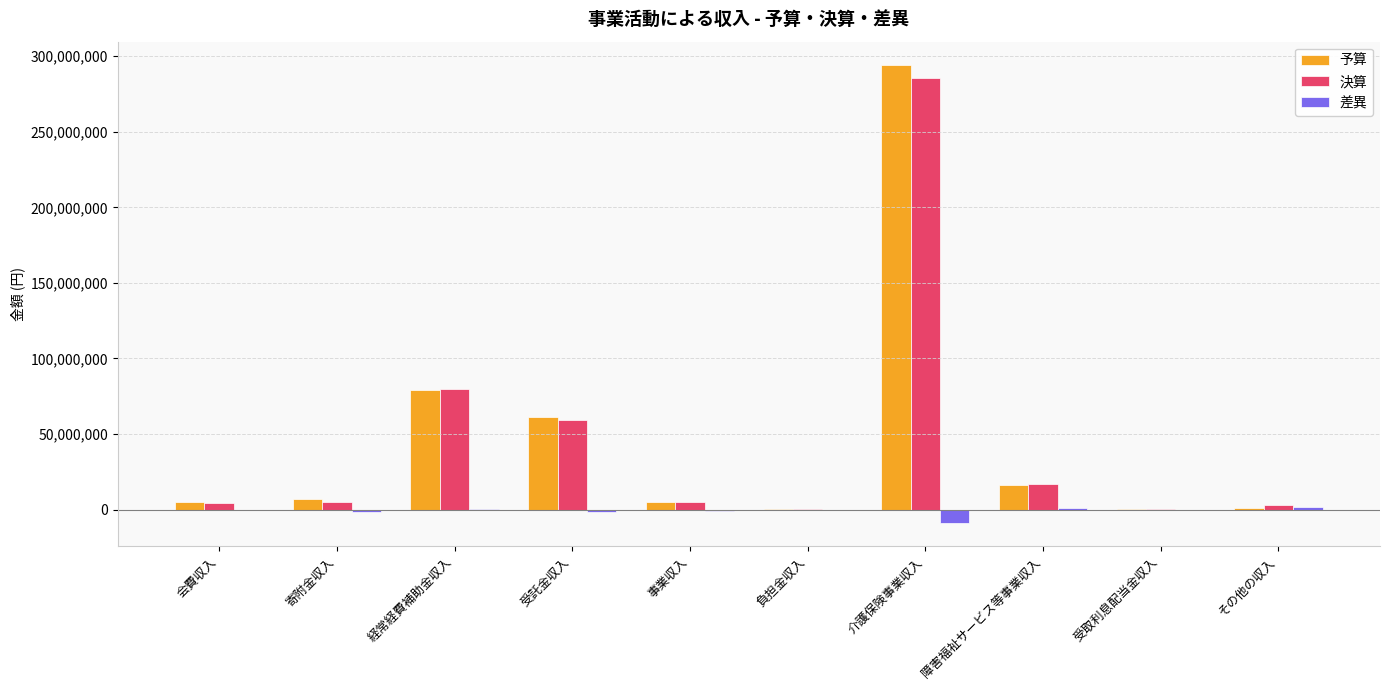

Which series has the widest spread of values?

予算